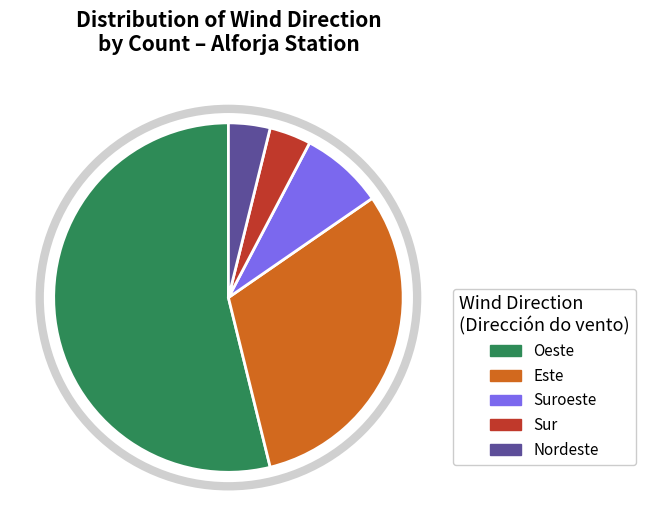

How many segments does this pie chart have?

5